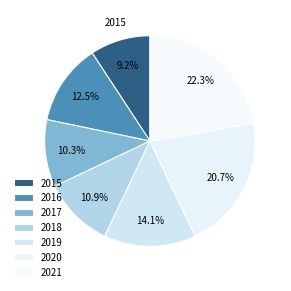

Between 2018 and 2020, which is larger?

2020